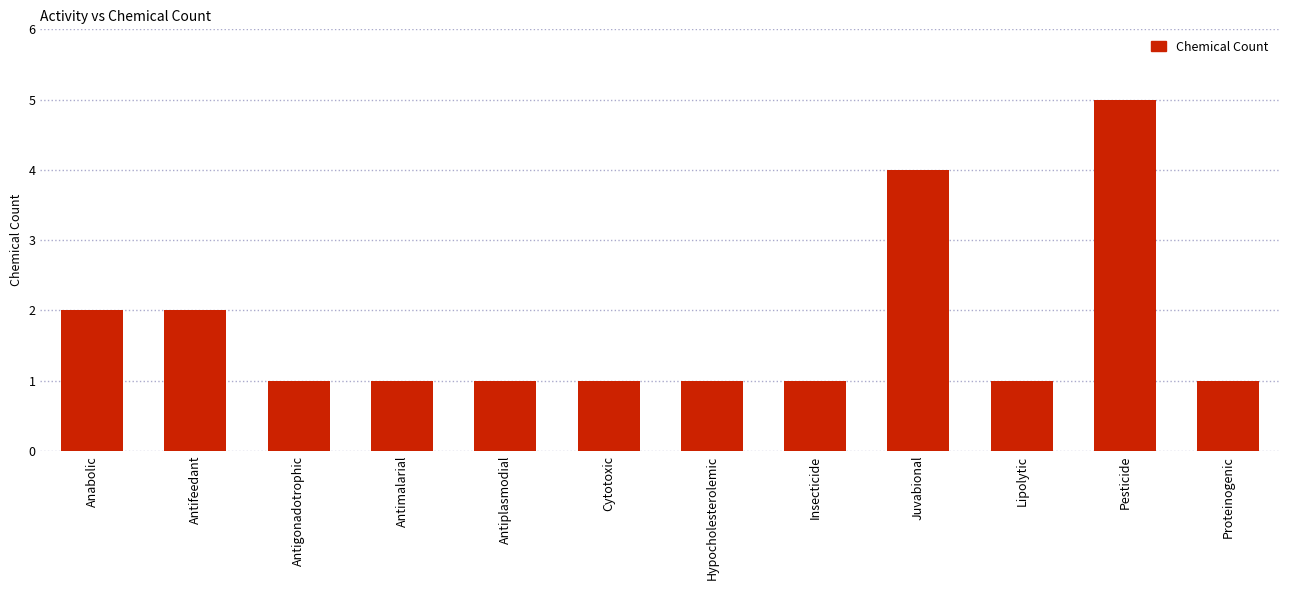

What is the sum of the values at Antifeedant and Antiplasmodial?

3